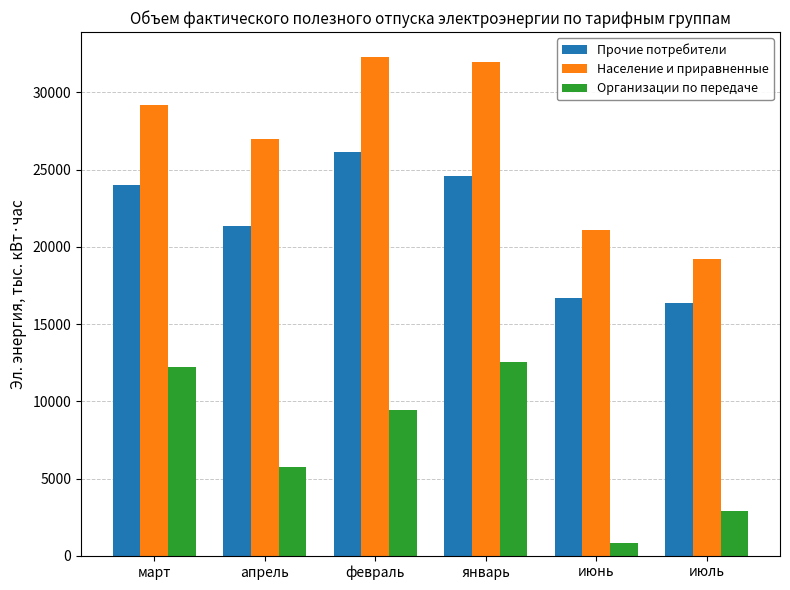

What is the sum of all Население и приравненные values?

160749.3